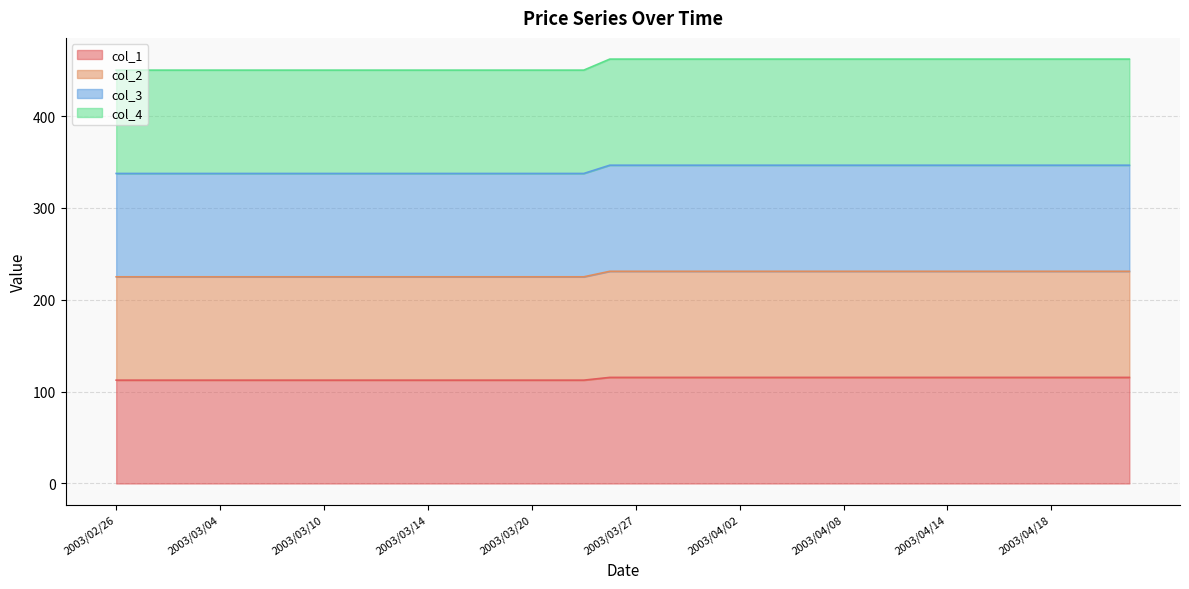

What is the label of the 37th point from the right?

2003/03/03